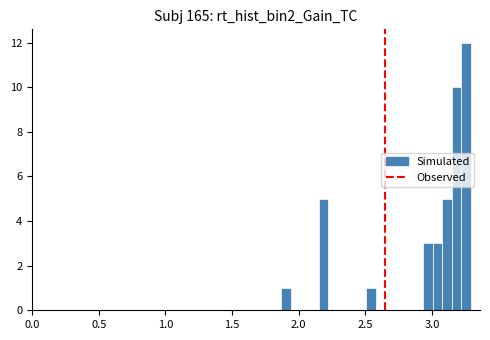

Around what value on the x-axis is the tallest bar? Give the approximate position of its centre, as read against the axis.

3.25